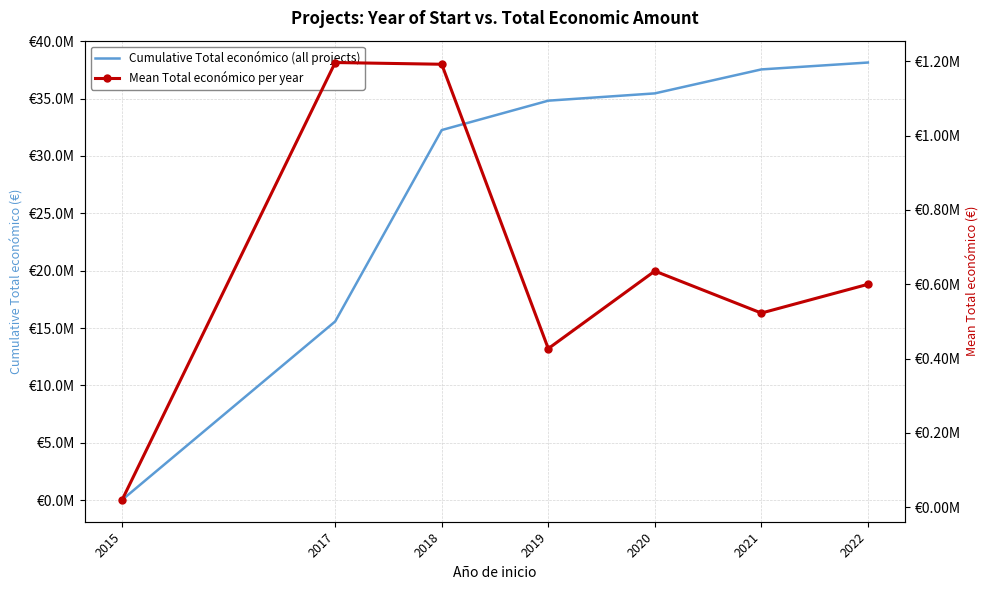

At how many categories does at least one series exceed 34730465?

4